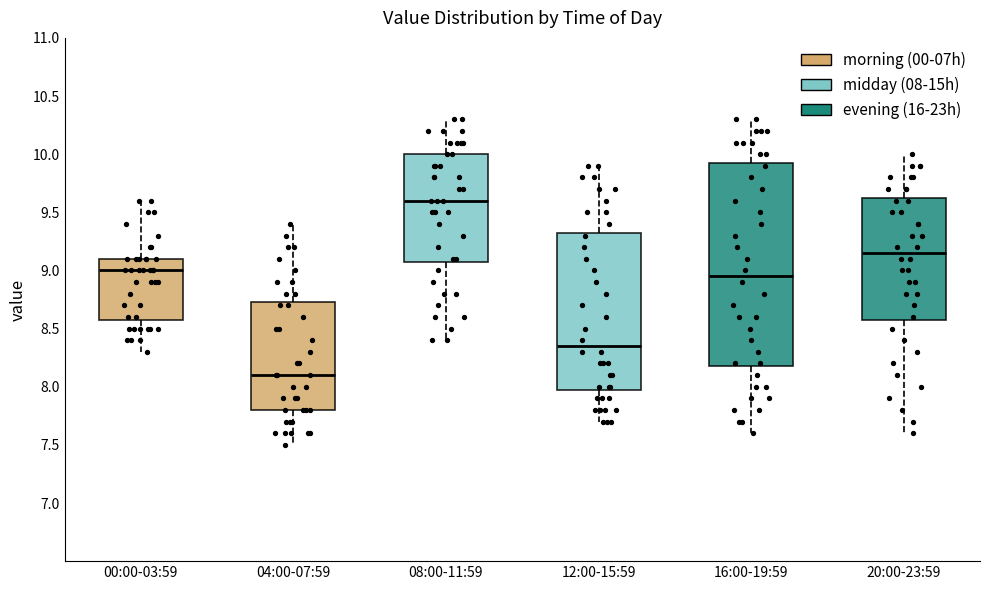

Where does the upper whisker of the box for 04:00-07:59 end on the y-axis? The values are not printed on the chart, so give them approximately, as read against the axis.

9.40